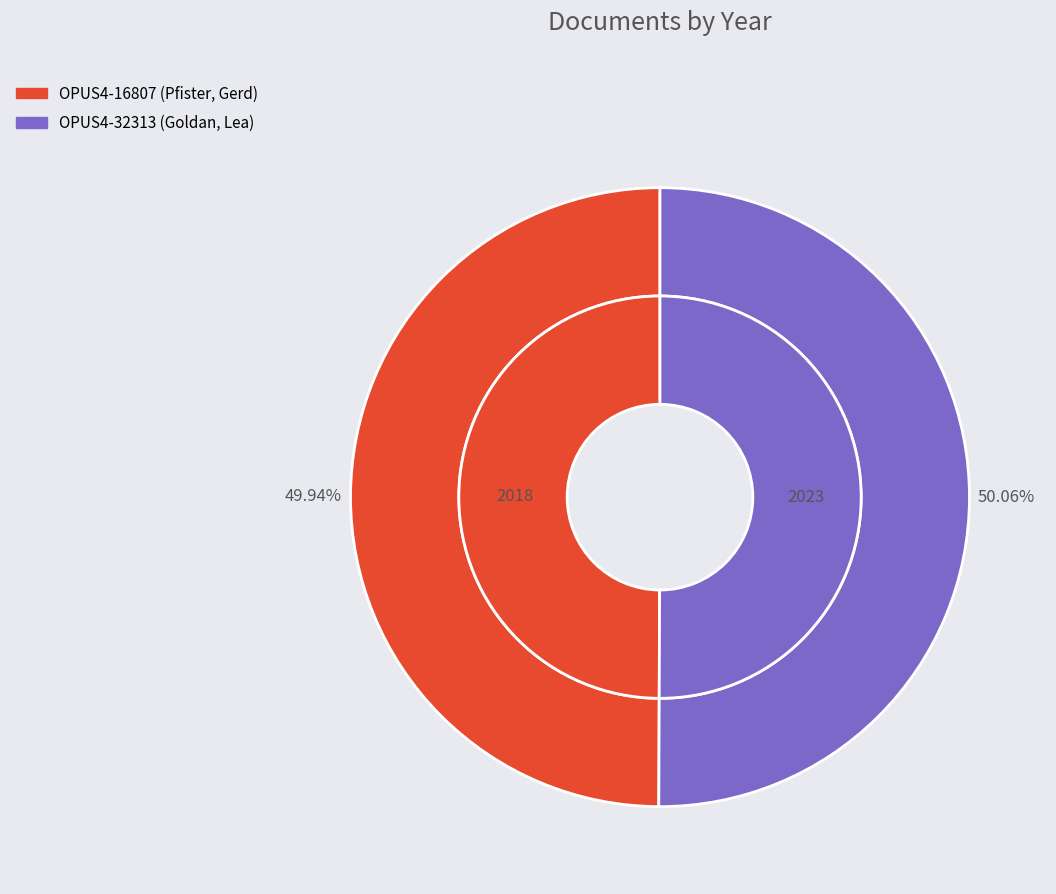

To the nearest percent, what portion does OPUS4-32313 represent?

50%